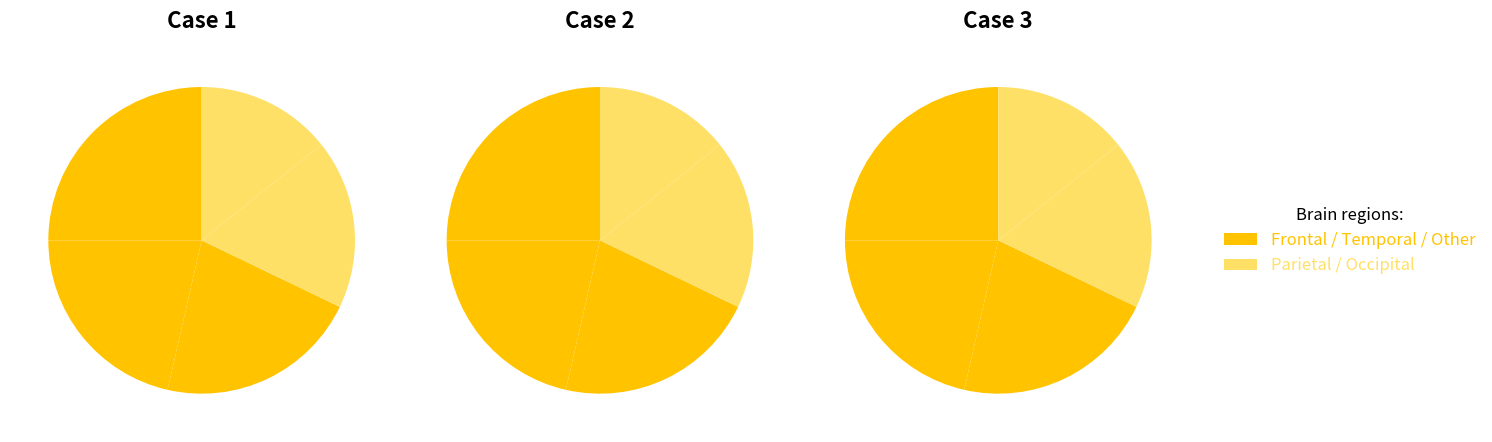

The 4 slice represents 21% of the pie. True or false?

True